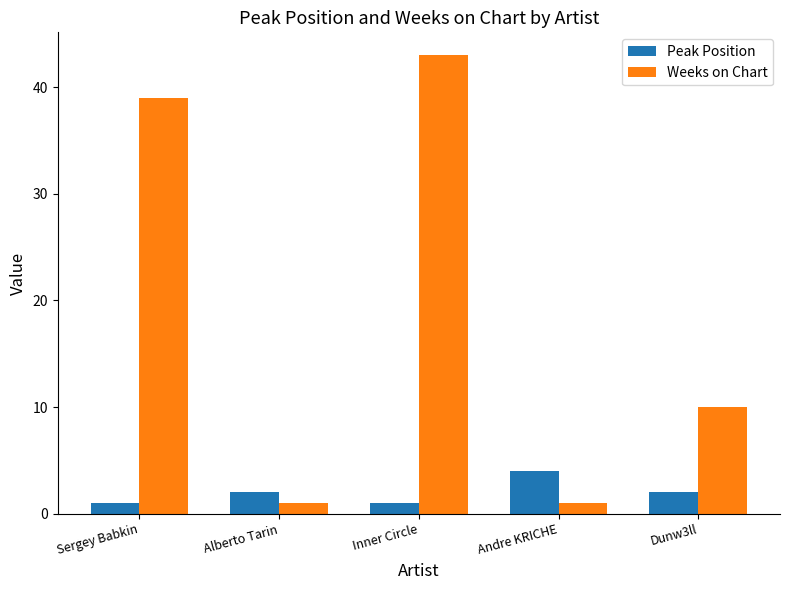

Are the bars horizontal?

No